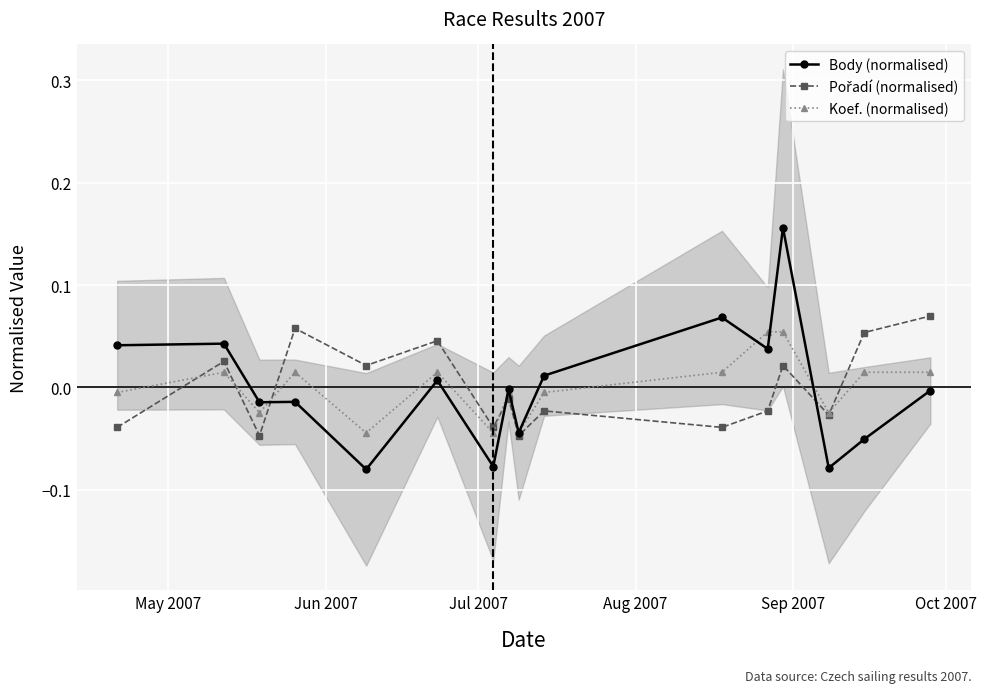

How many interior local valleys does the Koef. (normalised) series have?

5